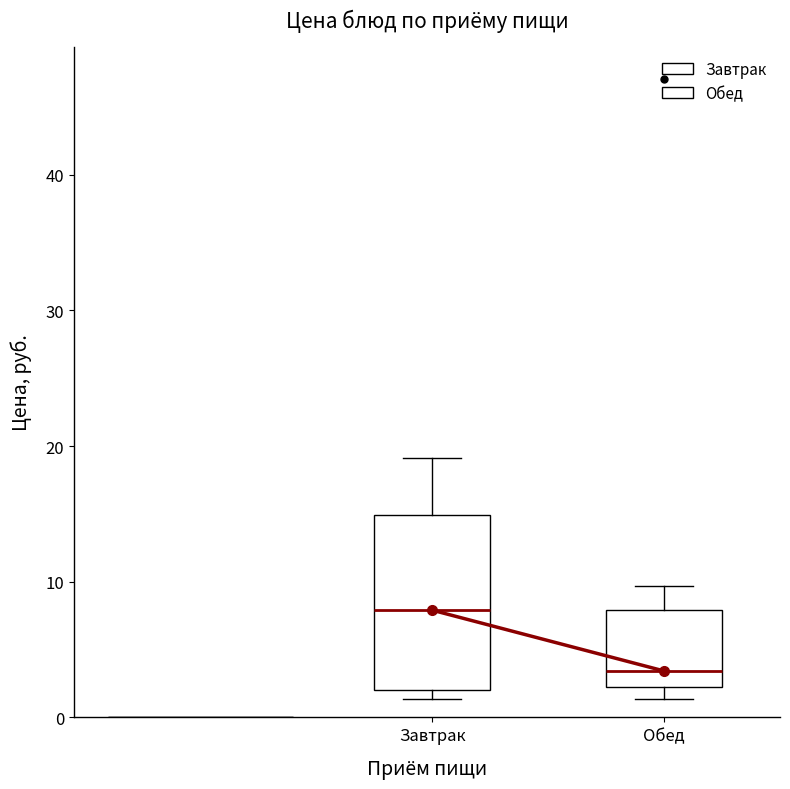

Reading left to right, read every box against the y-axis: the position of its median line, the range the box covers, and the ends of its whiskers. The values are not printed on the chart, so give them approximately, as read against the axis.

Завтрак: median 8, box 2 to 15, whiskers 1 to 19
Обед: median 3, box 2 to 8, whiskers 1 to 10